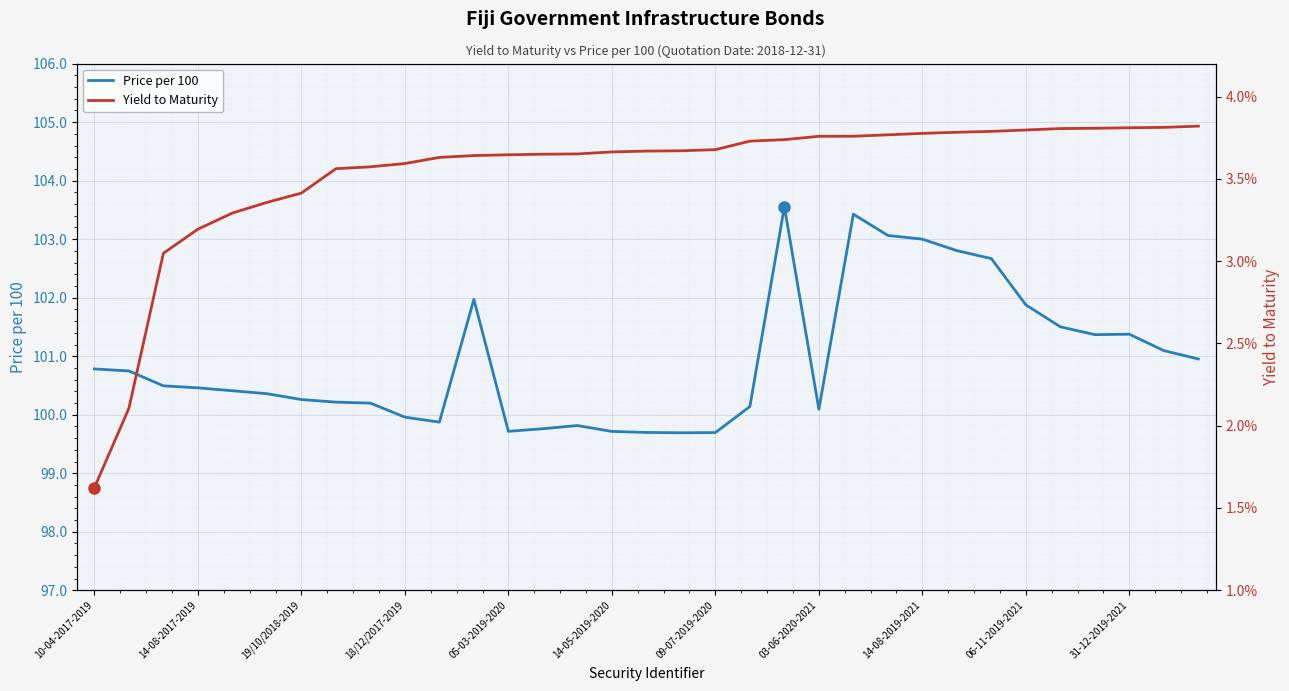

Count the number of data series in this chart.

2